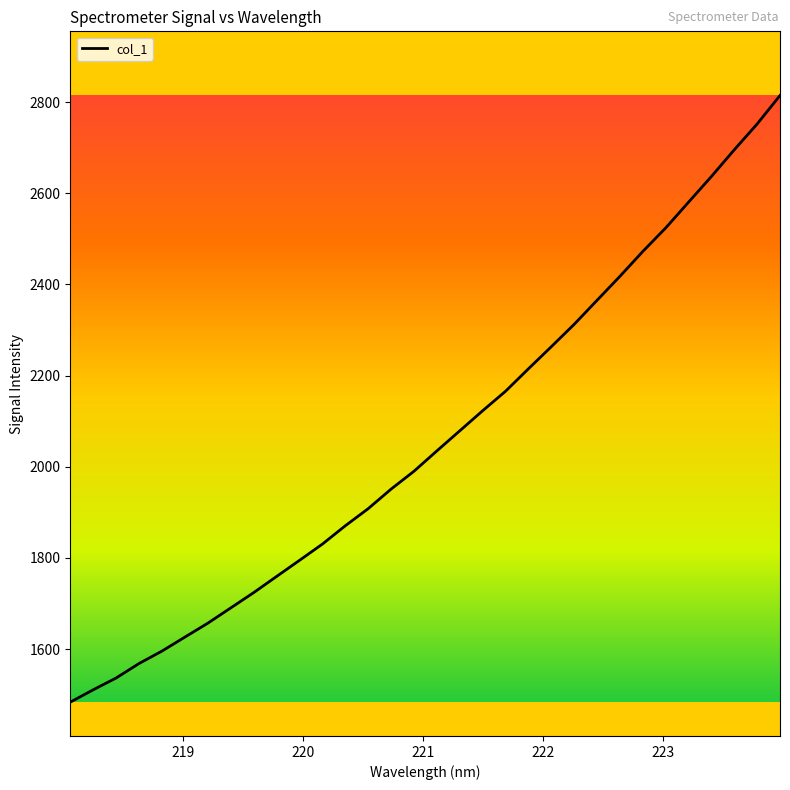

True or false: the data has more than 0 interior local peaks.

False